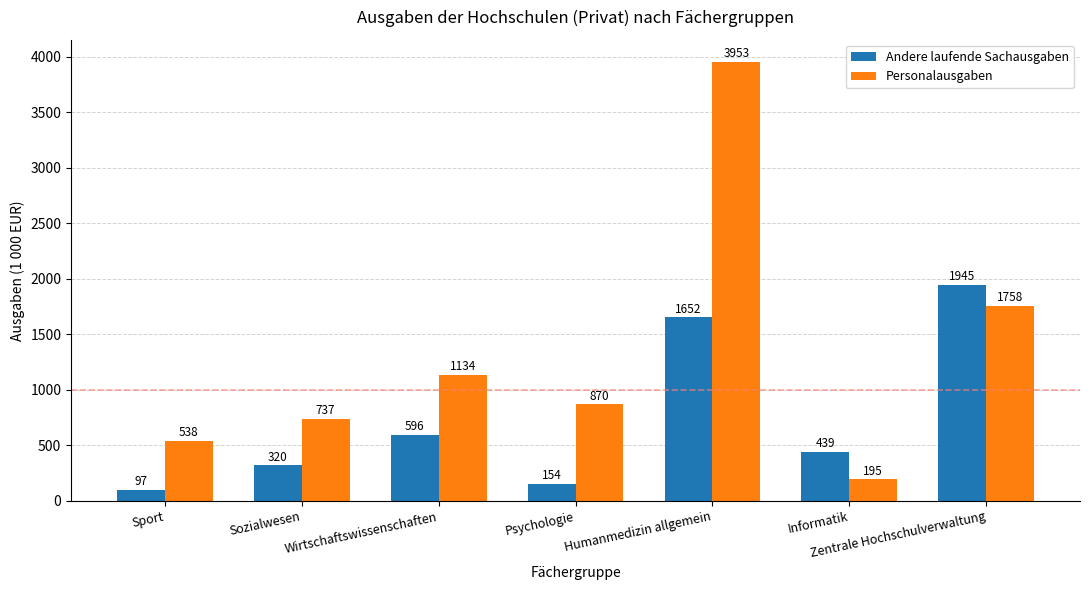

What is the label of the 6th bar from the left?

Informatik